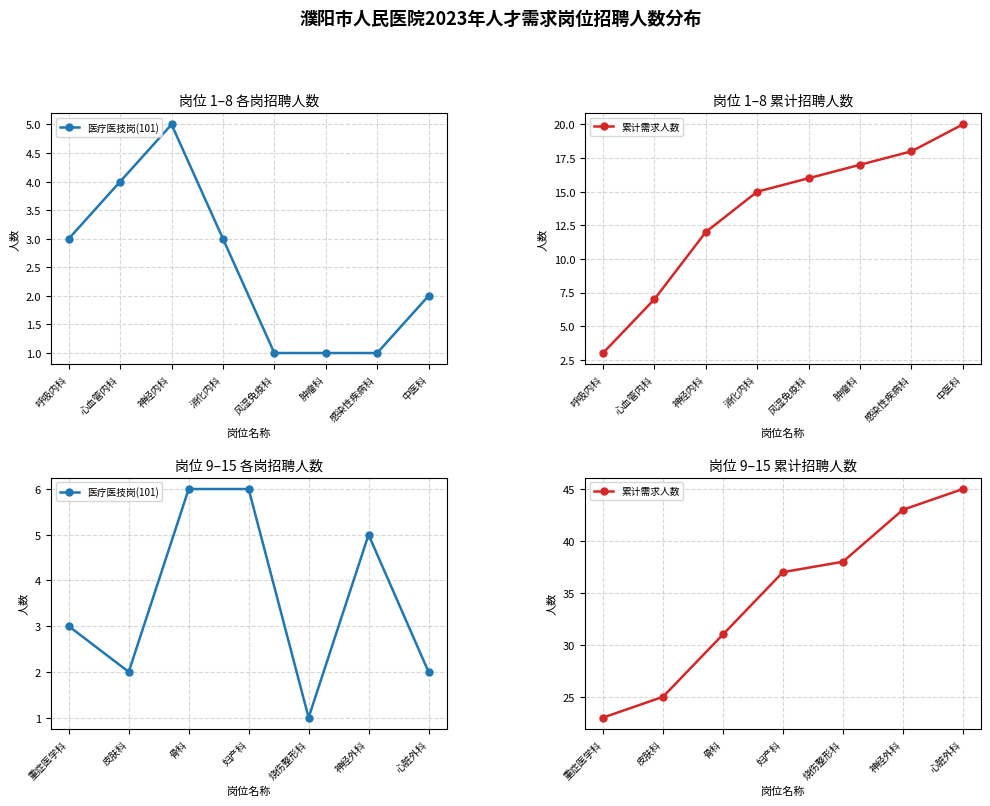

Does the chart display data point markers on the line(s)?

Yes